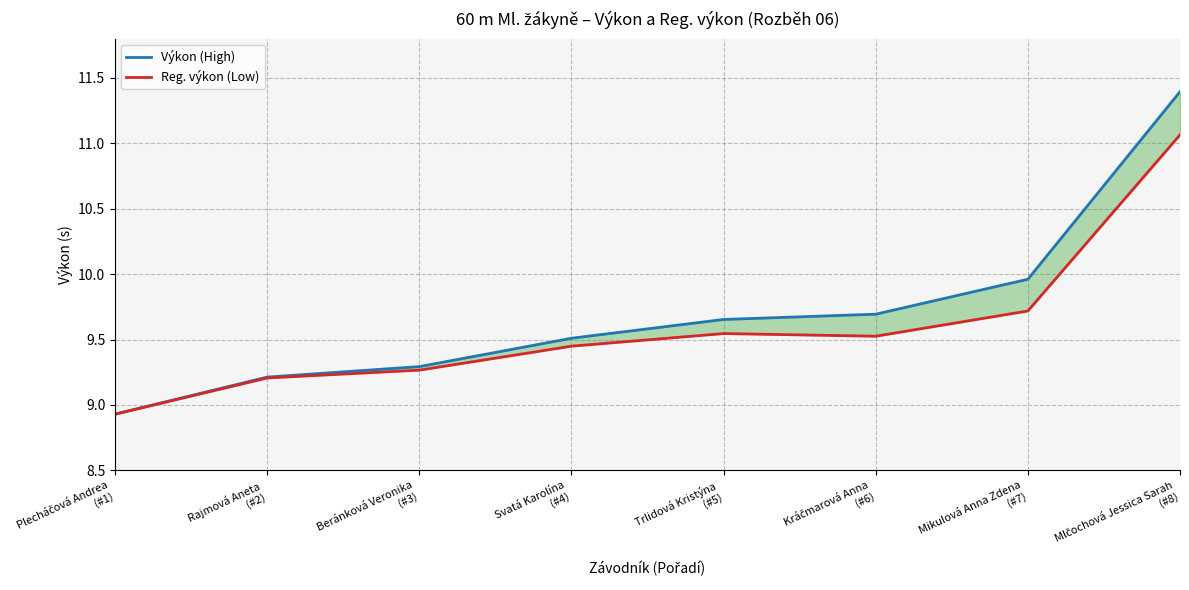

True or false: Reg. výkon (Low) and Výkon (High) cross at least once.

False